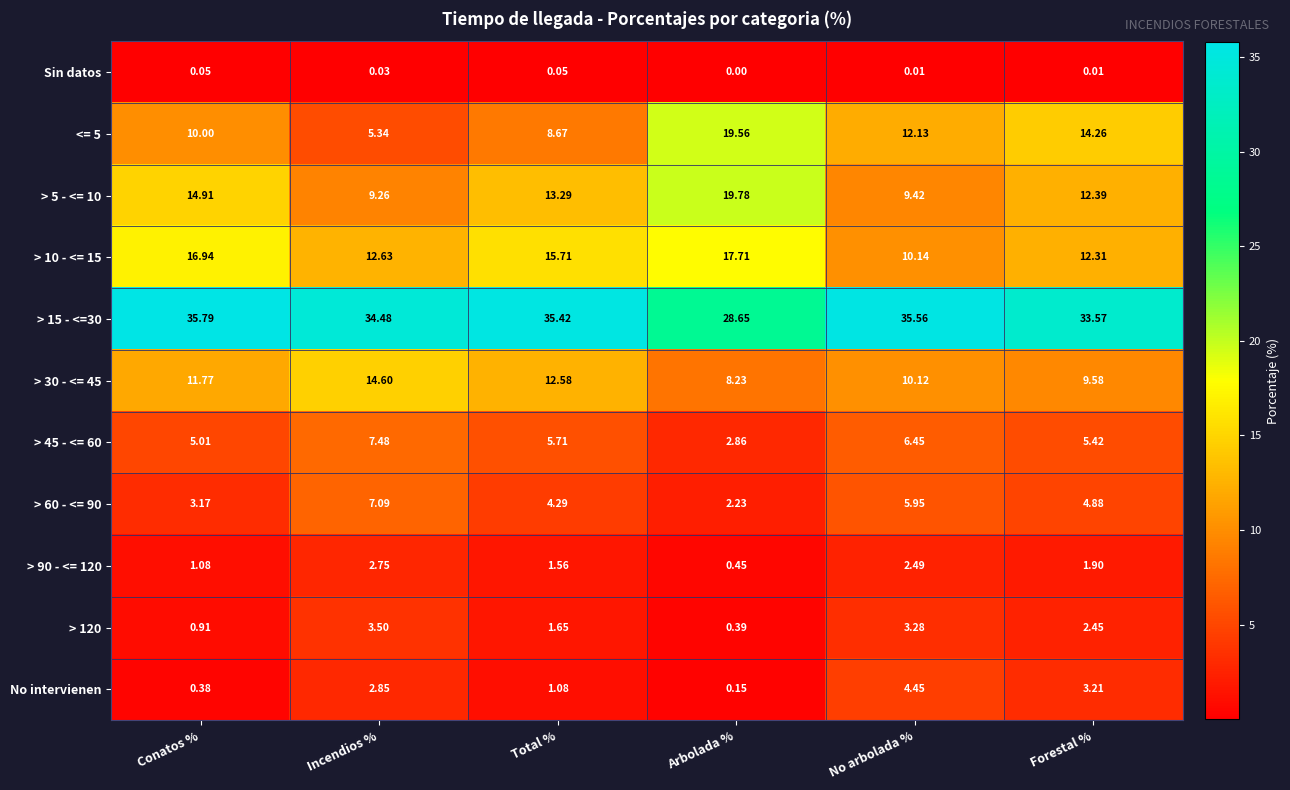

List the series in order of their peak value, highest first.

> 15 - <=30, > 5 - <= 10, <= 5, > 10 - <= 15, > 30 - <= 45, > 45 - <= 60, > 60 - <= 90, No intervienen, > 120, > 90 - <= 120, Sin datos